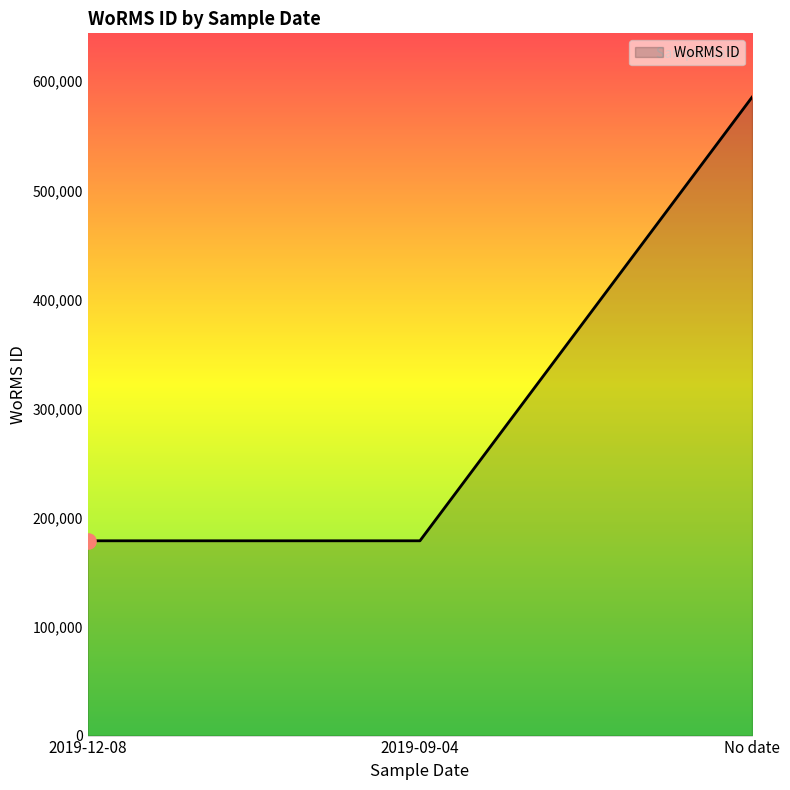

What is the ratio of the value at 2019-09-04 to the value at No date?

0.3